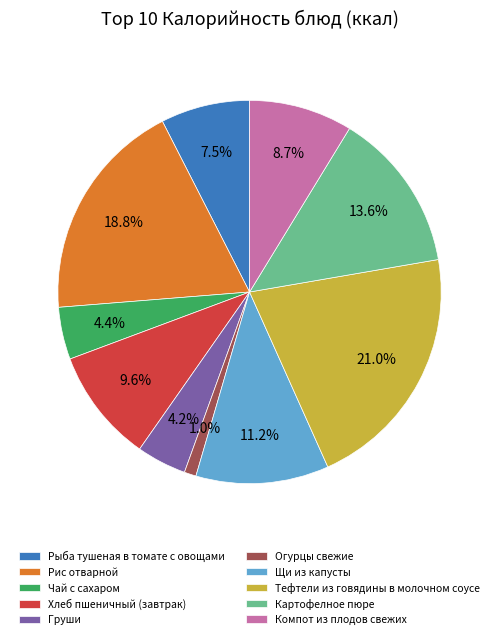

What percentage do Картофелное пюре and Рыба тушеная в томате с овощами together represent?

21.1%